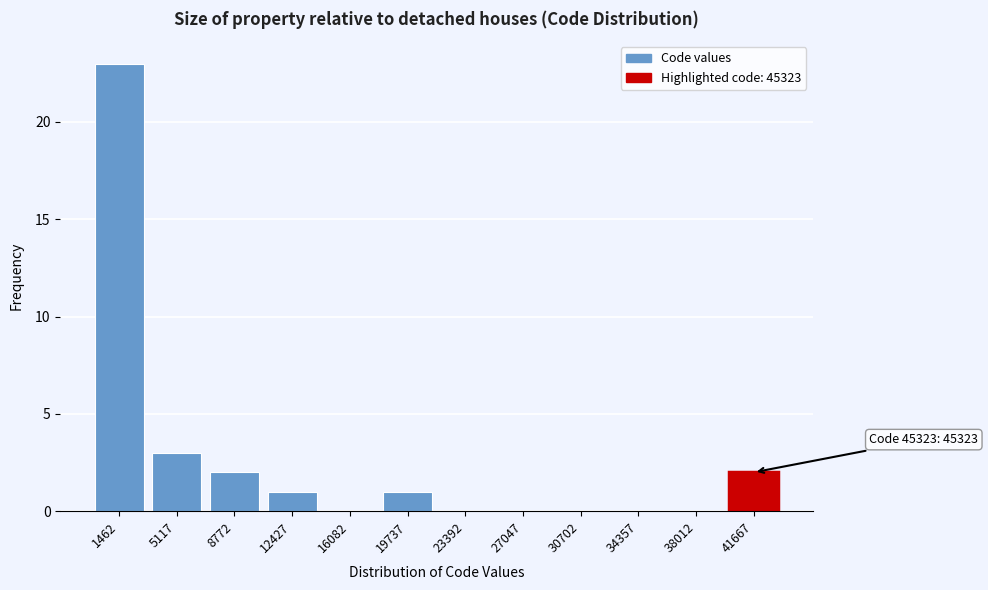

Reading right to left, list all the values displayed in this chart.

41667=2	38012=0	34357=0	30702=0	27047=0	23392=0	19737=1	16082=0	12427=1	8772=2	5117=3	1462=23